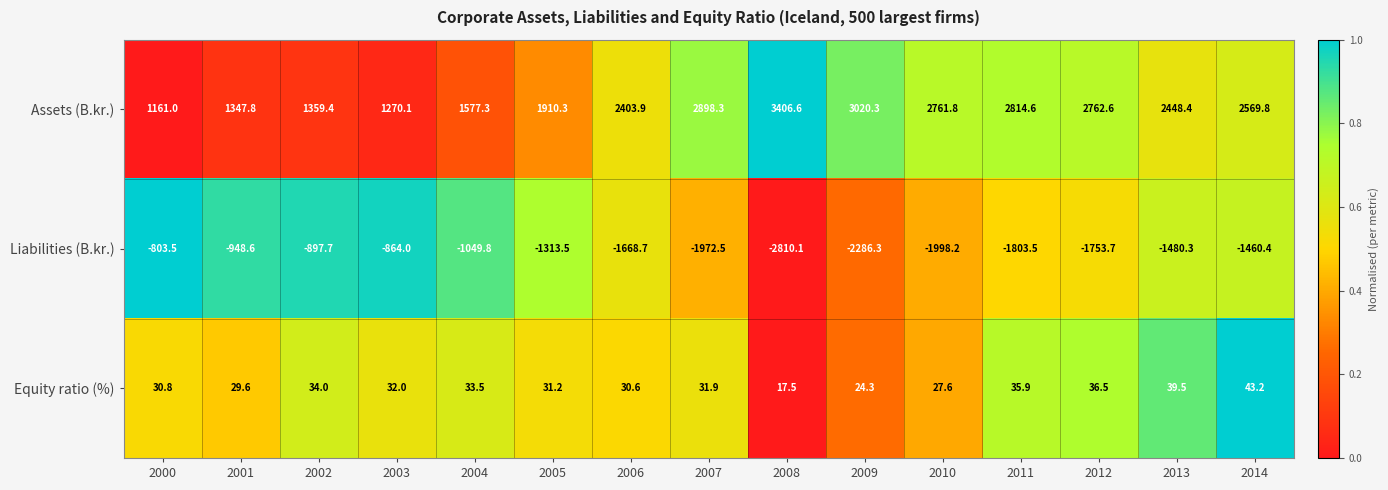

Which category has the highest value in the Liabilities (B.kr.) series?

2000